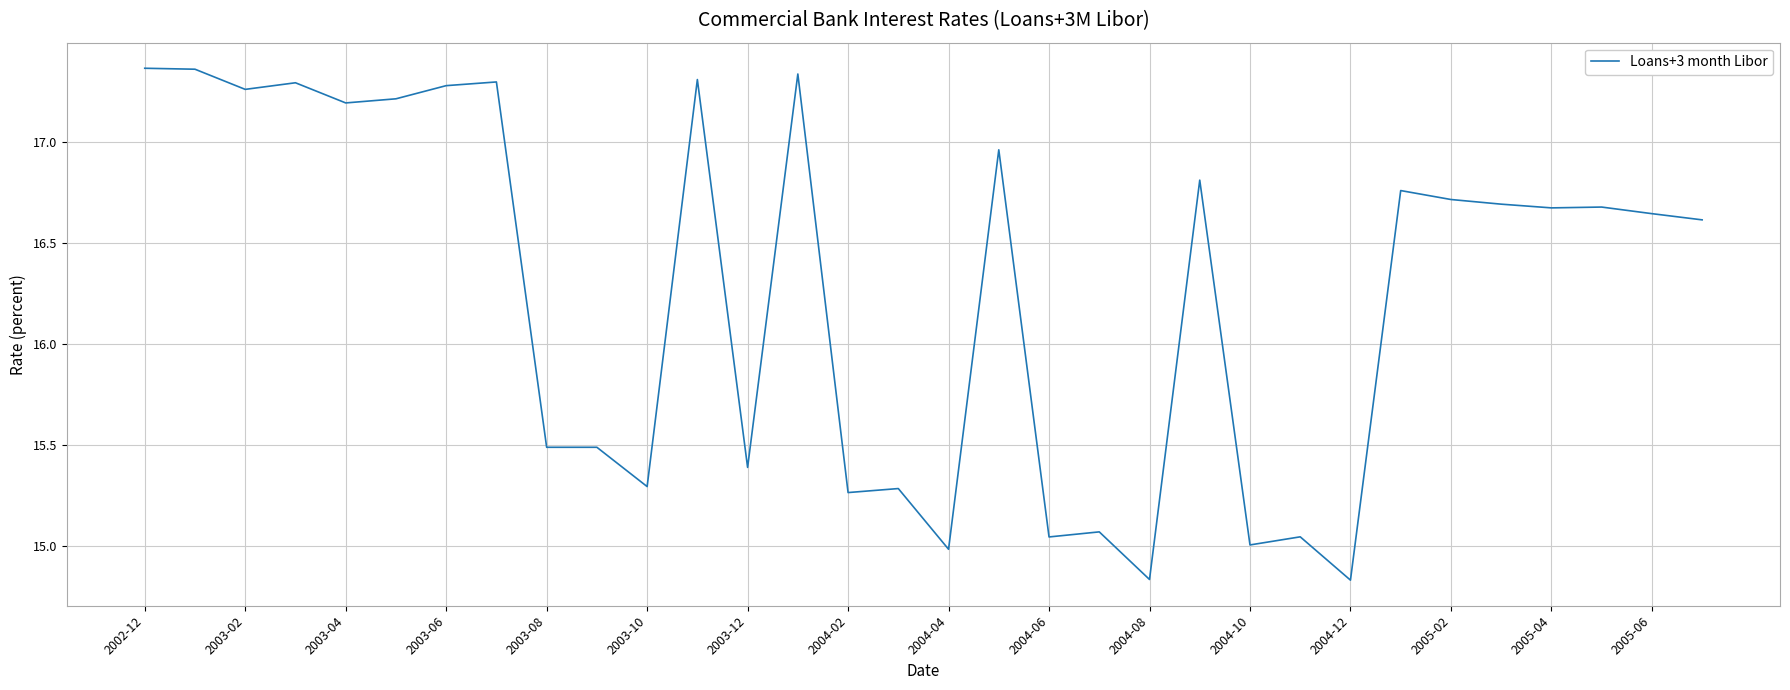

Does the chart have visible grid lines?

Yes